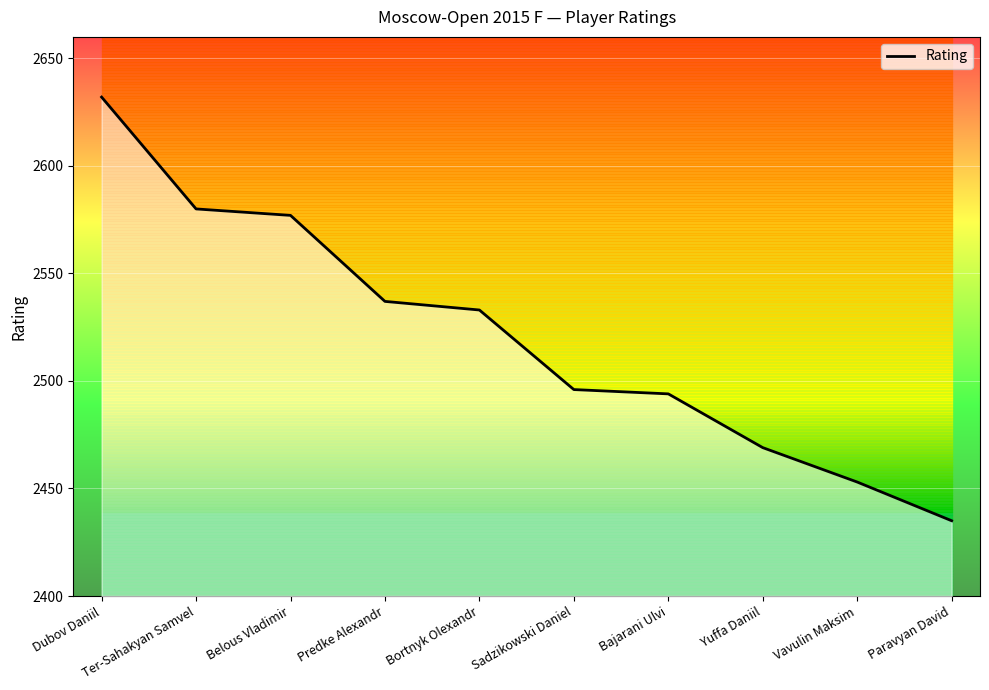

At which label does the data first exceed 2533?

Dubov Daniil